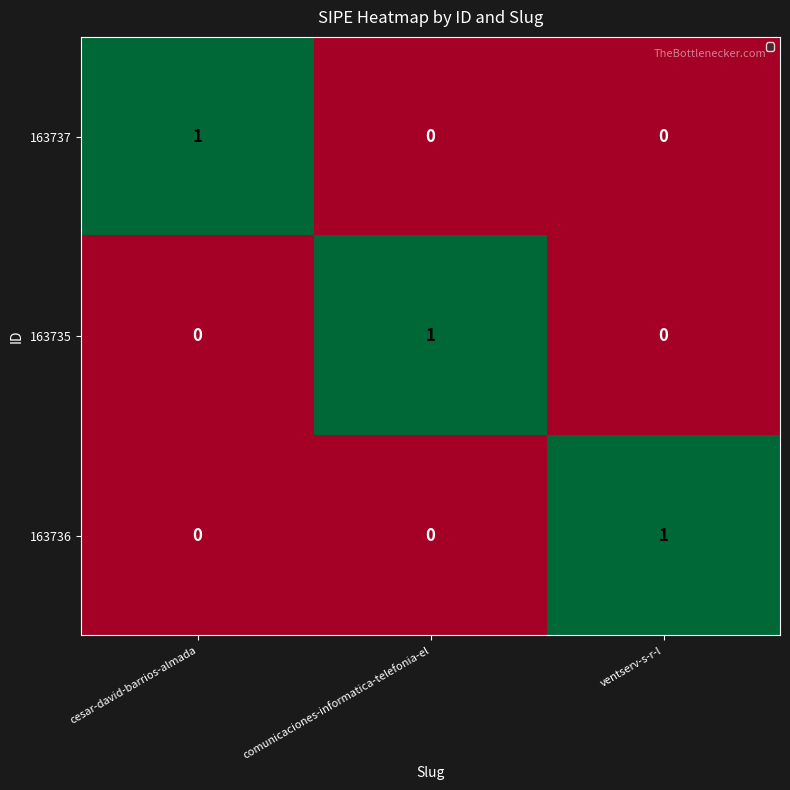

Which category has the highest value in the 163736 series?

ventserv-s-r-l